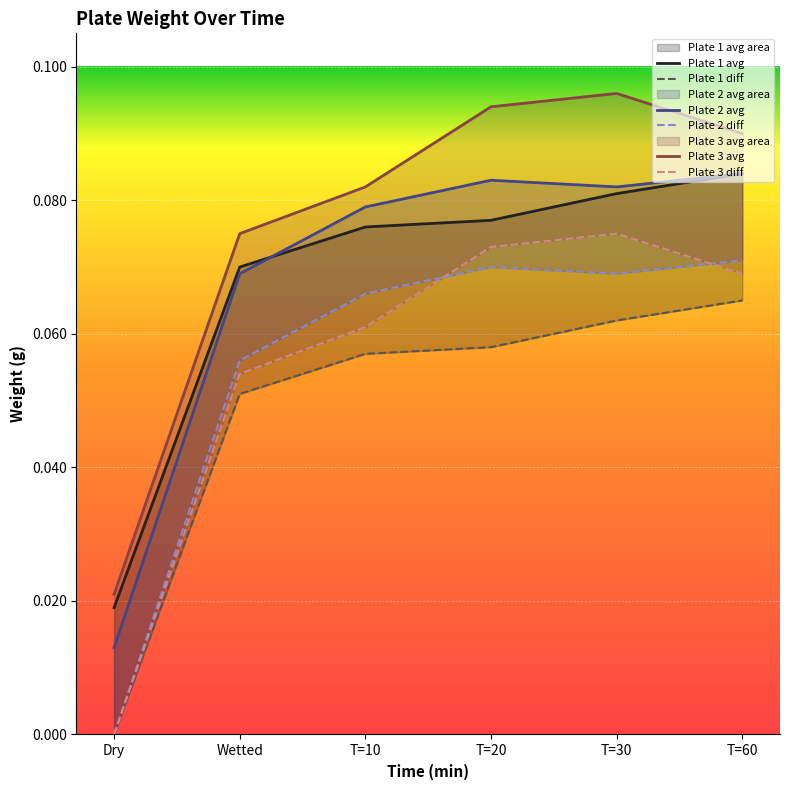

How many data points does each series have?

6